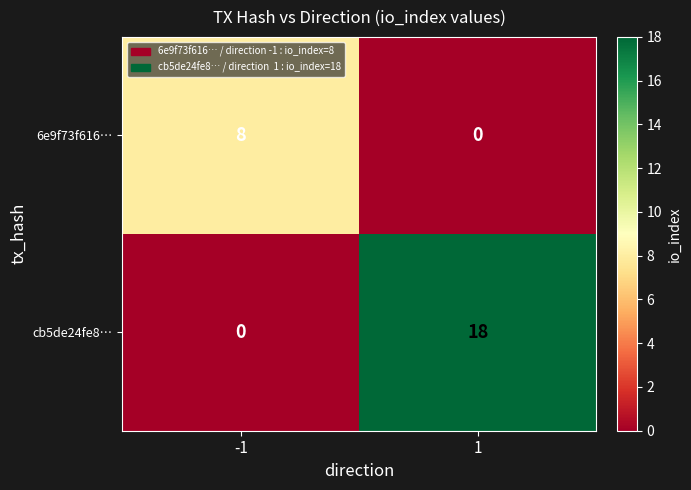

At which category is the sum across all series the highest?

1